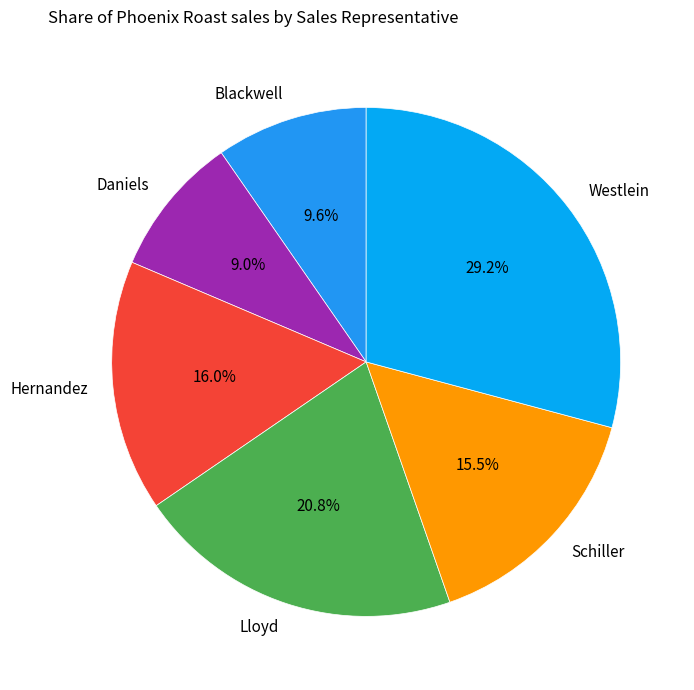

How many slices are in this pie chart?

6